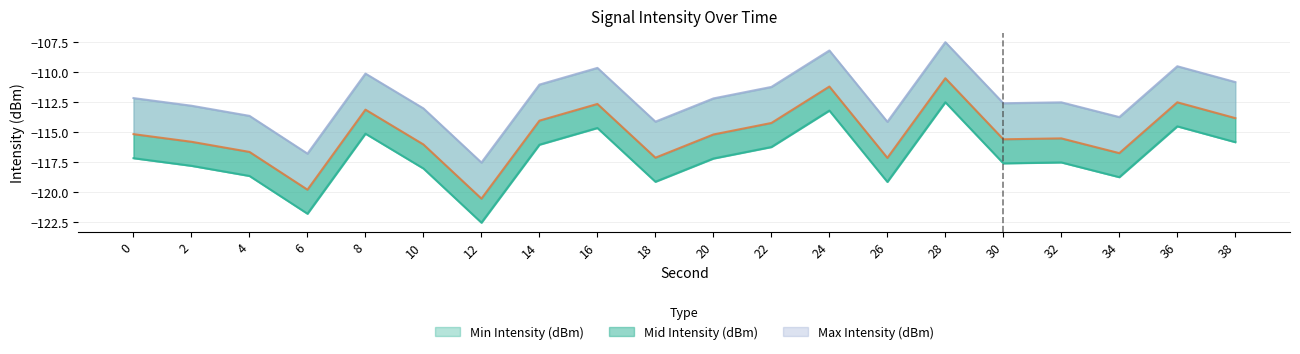

Rank the series by their maximum value, from highest to lowest.

Max Intensity (dBm), Mid Intensity (dBm), Min Intensity (dBm)